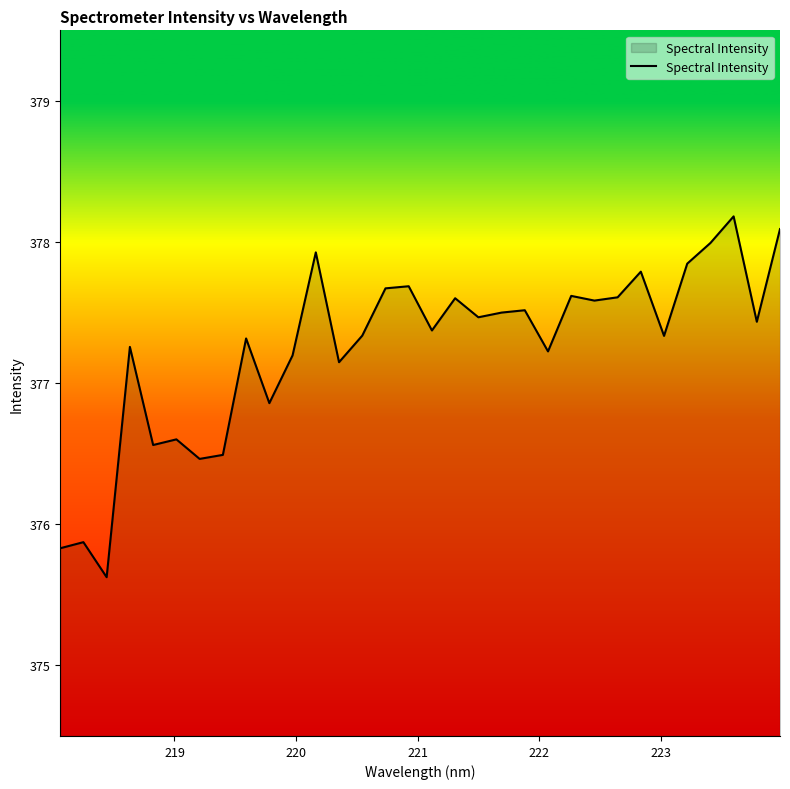

What is the greatest value displayed?

378.2